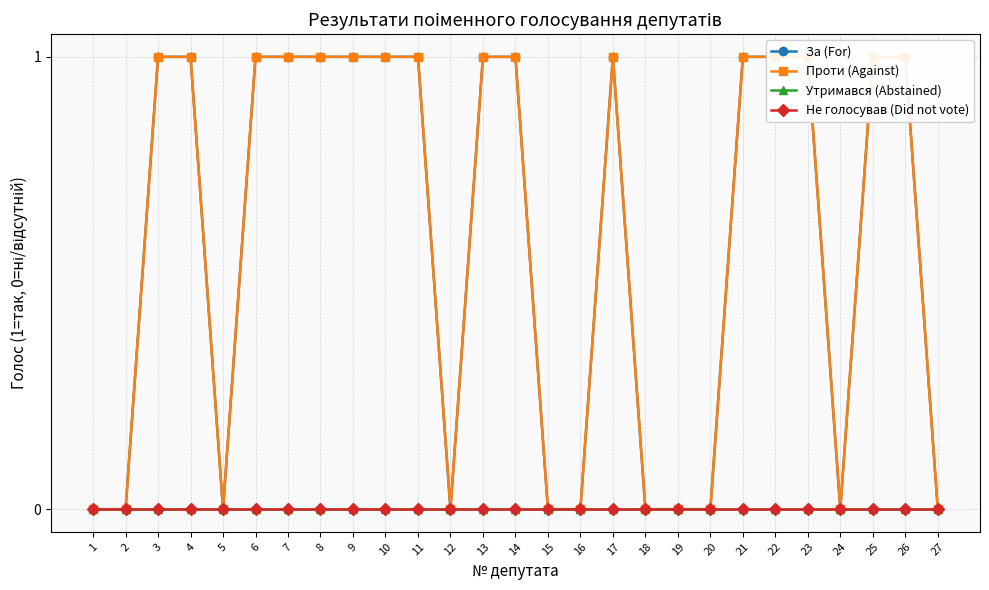

Does the chart have visible grid lines?

Yes